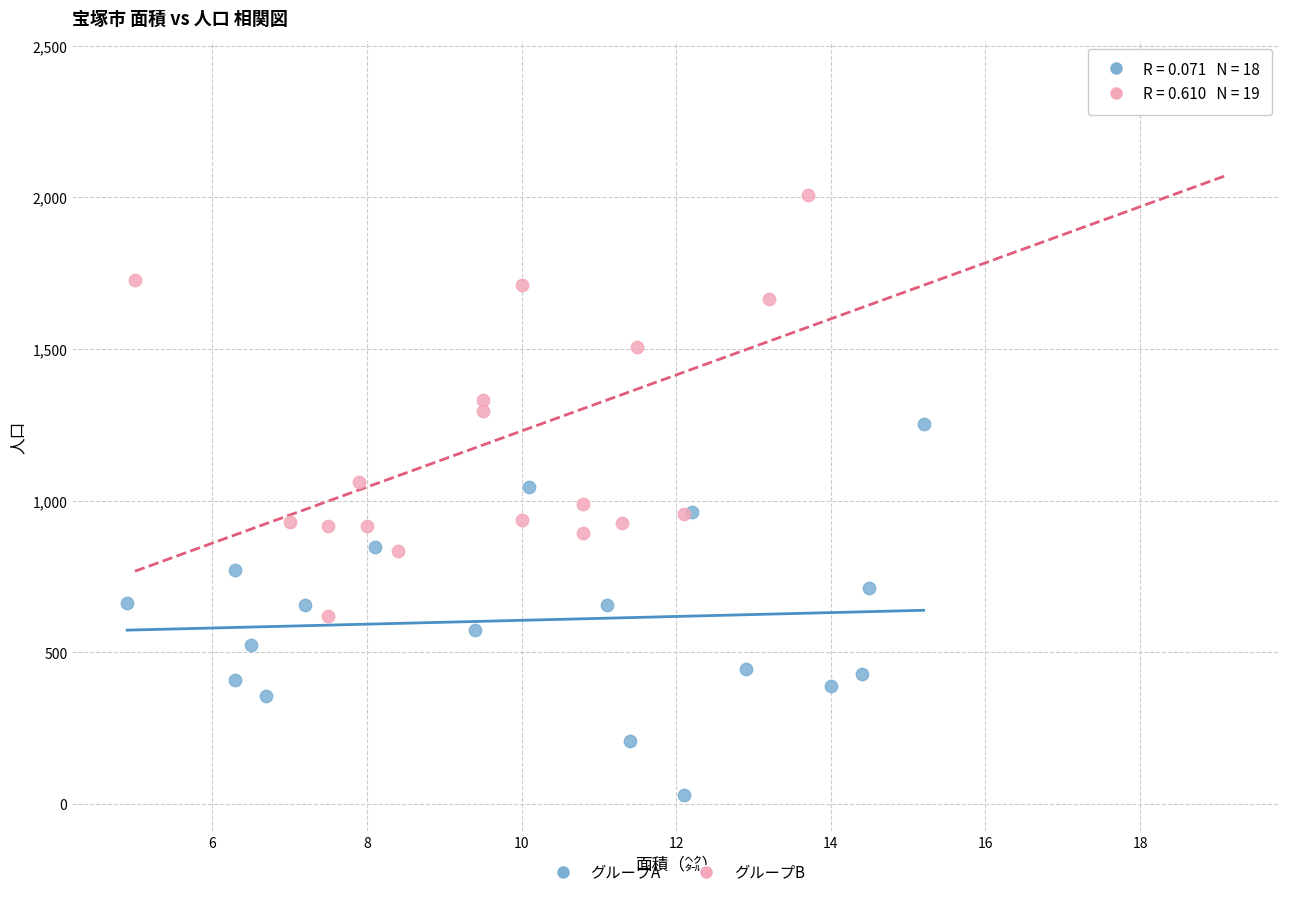

Which series has the widest spread of Y values?

グループB